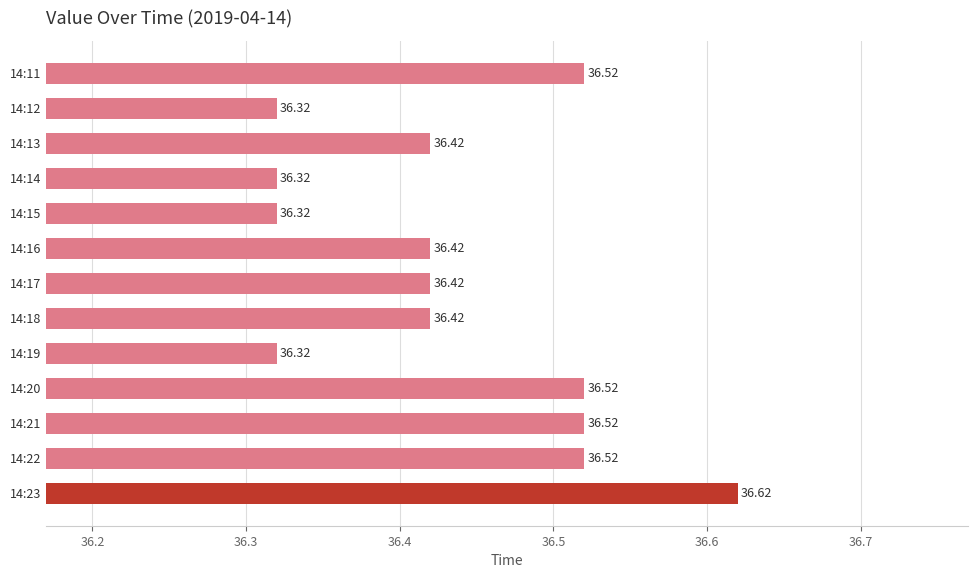

What is the sum of all values?

473.7